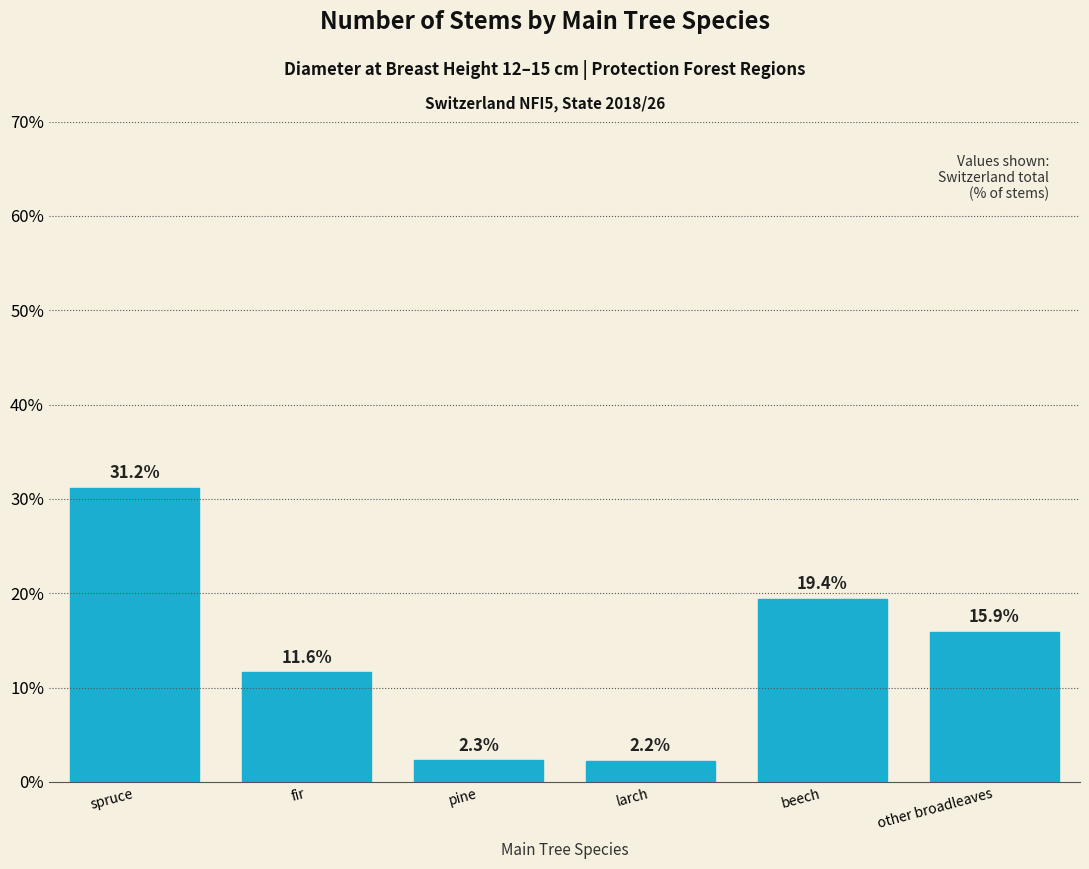

Reading left to right, what are all the values shown in this chart?

spruce=31.2	fir=11.6	pine=2.3	larch=2.2	beech=19.4	other broadleaves=15.9